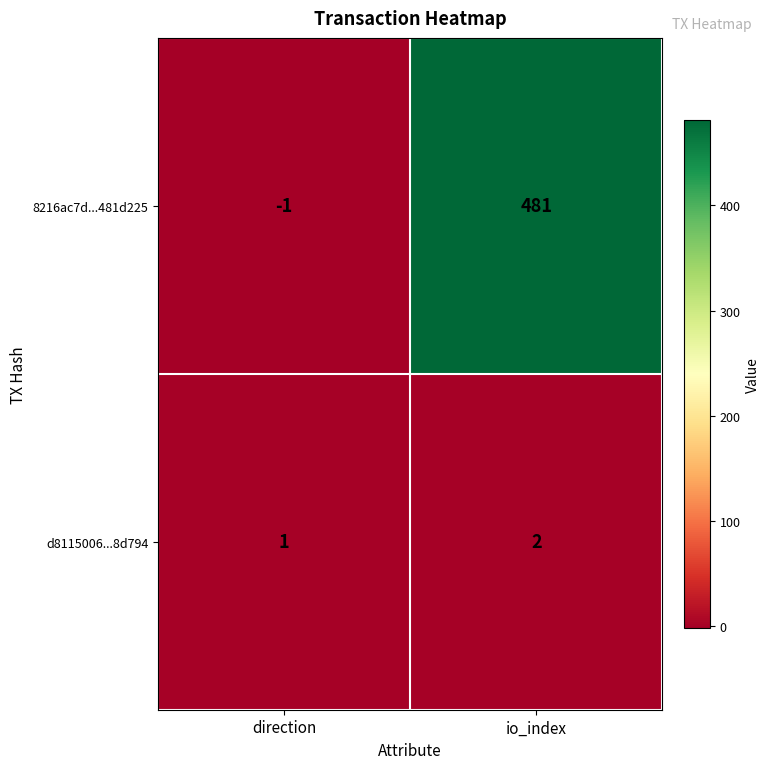

Where is 8216ac7d...481d225 nearest to the value 240?

direction